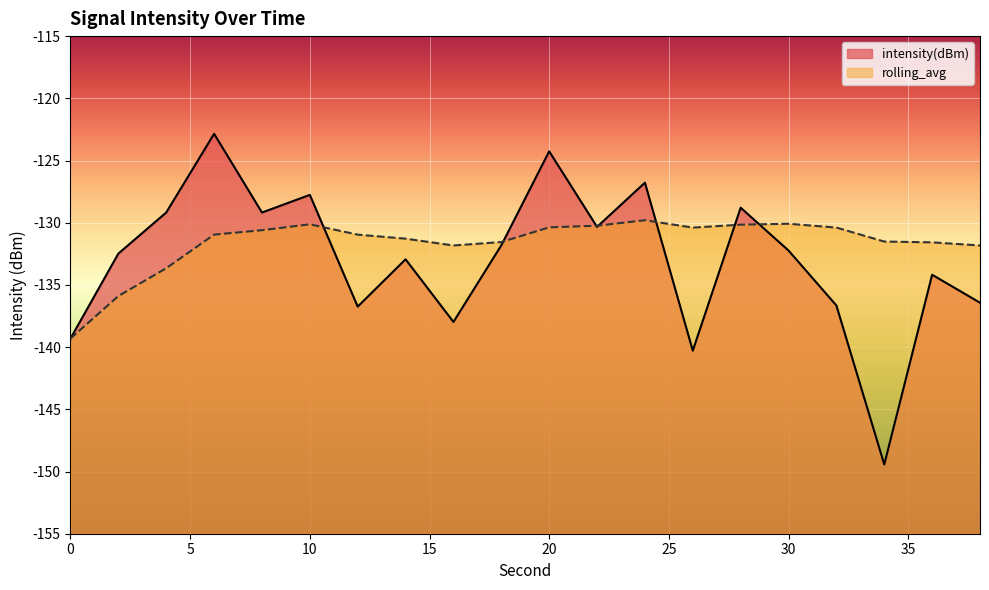

The rolling_avg series shows -217.6 at 38. True or false?

False